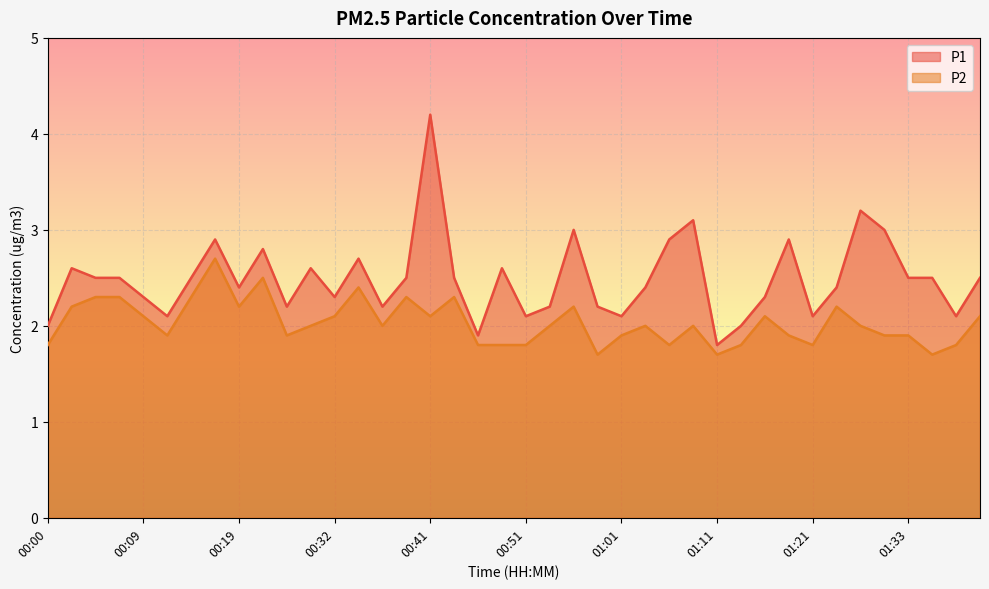

Rank the series by their average value, from lowest to highest.

P2, P1